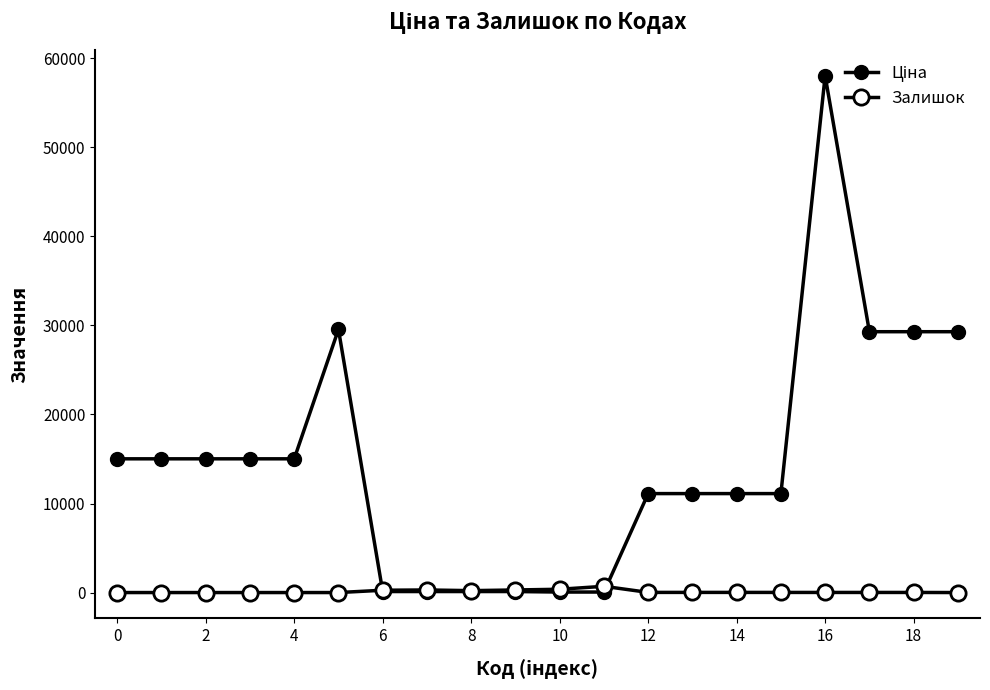

Does the chart have visible grid lines?

No